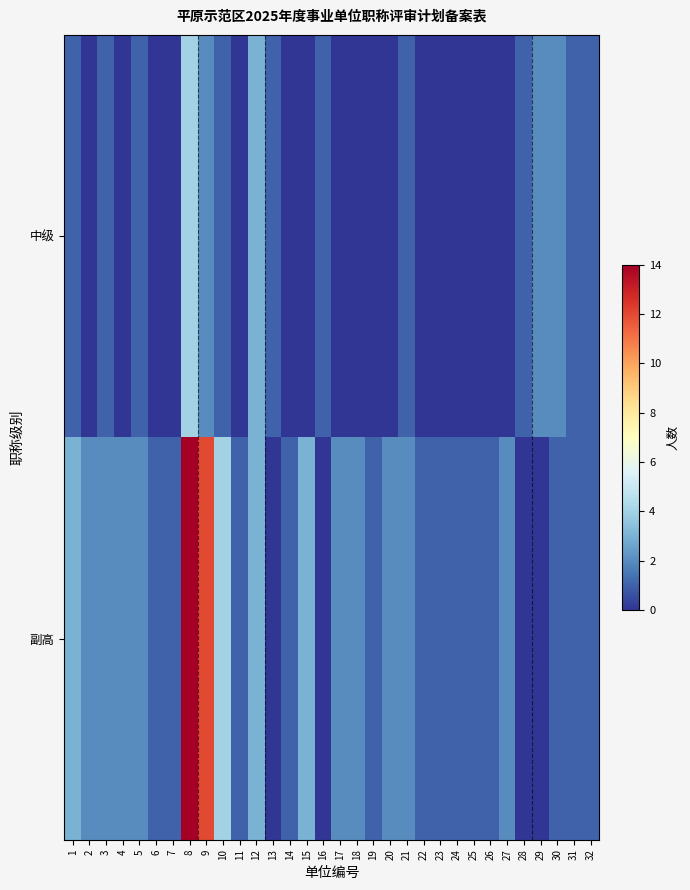

Reading right to left, list all the values displayed in this chart.

中级: 32=1	31=1	30=2	29=2	28=1	27=0	26=0	25=0	24=0	23=0	22=0	21=1	20=0	19=0	18=0	17=0	16=1	15=0	14=0	13=1	12=3	11=0	10=1	9=2	8=4	7=0	6=0	5=1	4=0	3=1	2=0	1=1
副高: 32=1	31=1	30=1	29=0	28=0	27=2	26=1	25=1	24=1	23=1	22=1	21=2	20=2	19=1	18=2	17=2	16=0	15=3	14=1	13=0	12=3	11=1	10=4	9=12	8=14	7=1	6=1	5=2	4=2	3=2	2=2	1=3